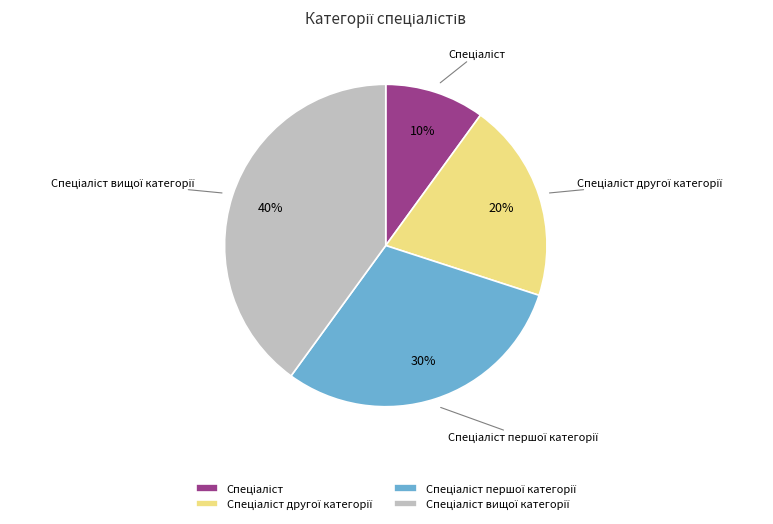

How many segments does this pie chart have?

4